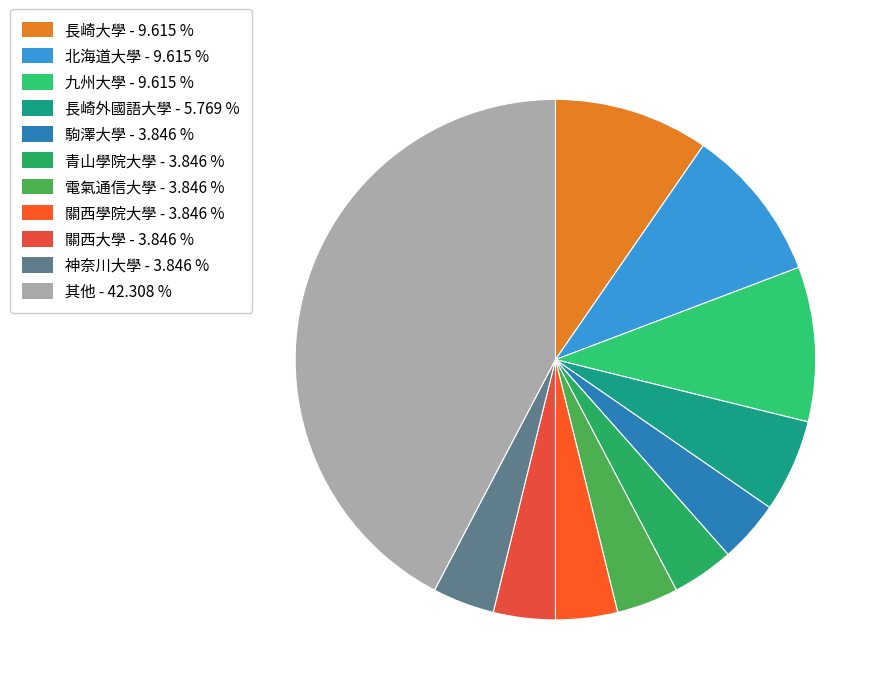

How many segments does this pie chart have?

11